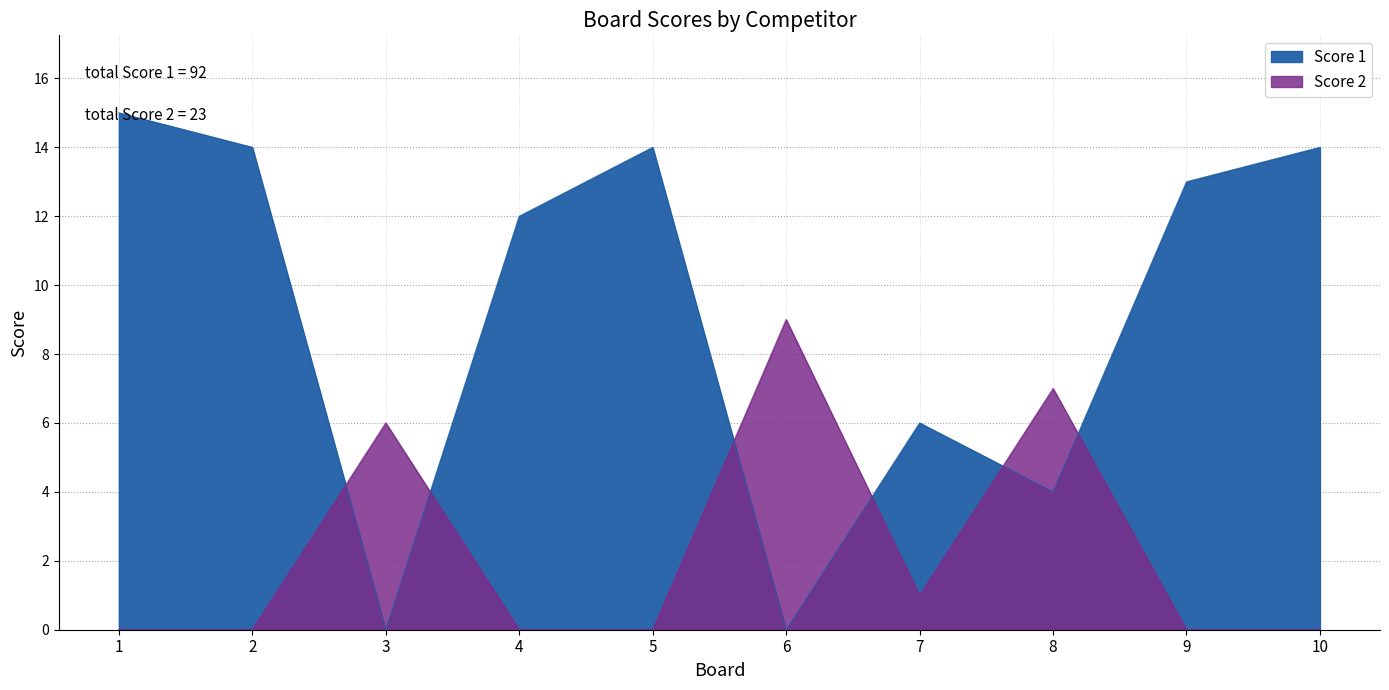

What is the average value of the Score 2 series?

2